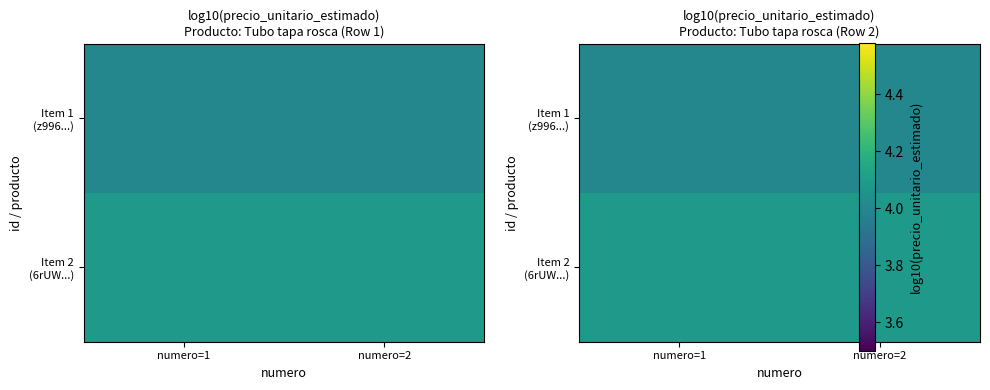

List the series in order of their peak value, highest first.

Item 2 (6rUW...), Item 1 (z996...)